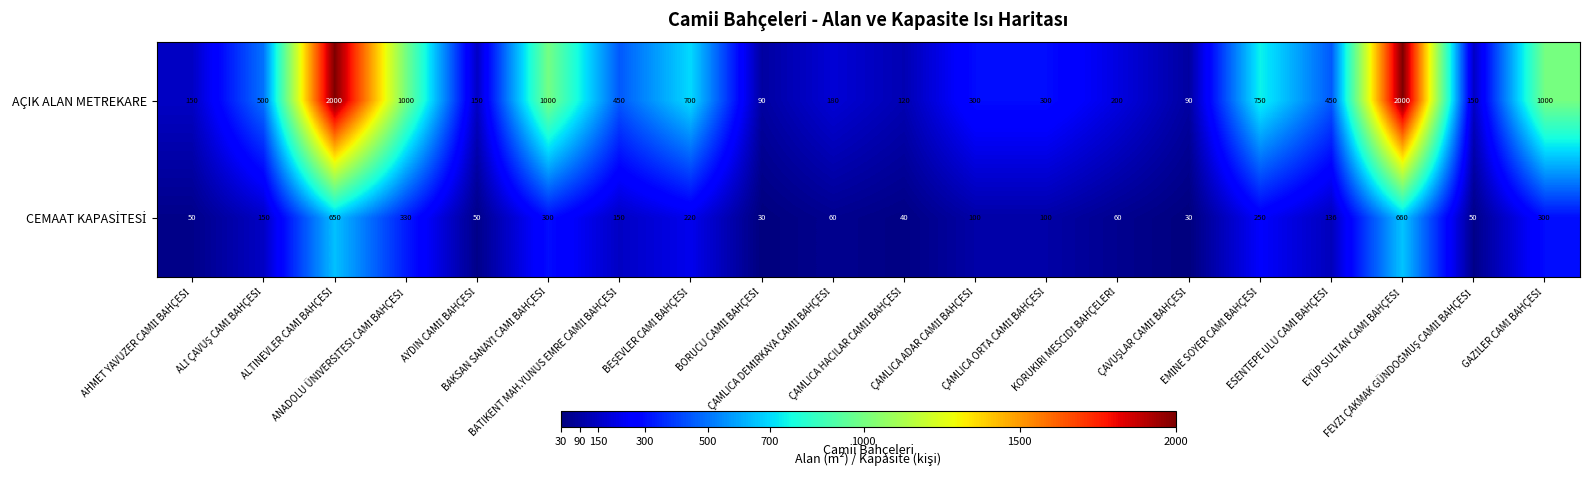

Which series has the largest total across all categories?

AÇIK ALAN METREKARE